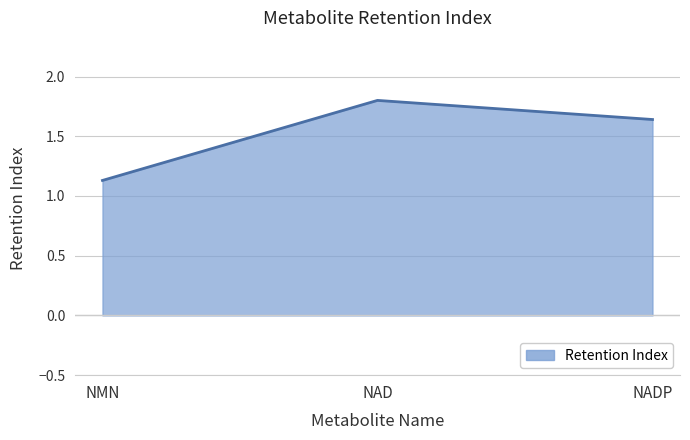

What is the maximum value shown in the chart?

1.8